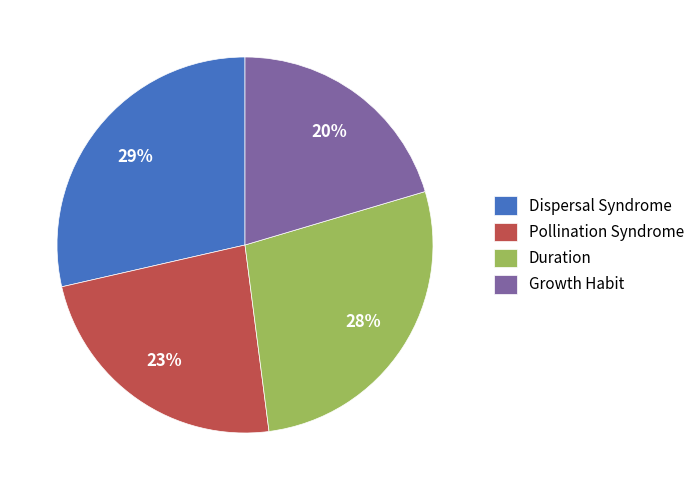

Rank the categories by value from lowest to highest.

Growth Habit, Pollination Syndrome, Duration, Dispersal Syndrome